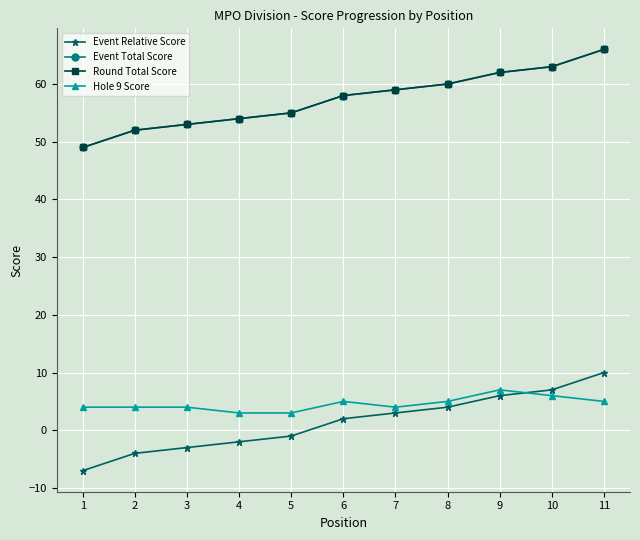

True or false: Event Relative Score has more than 2 points higher than both neighbors.

False